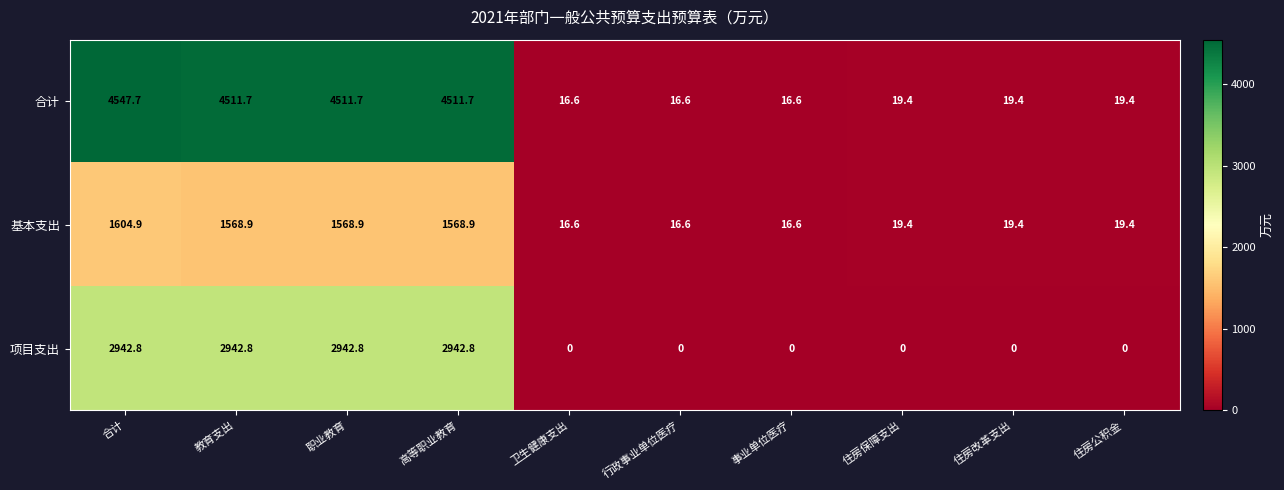

What is the maximum value for 项目支出?

2942.8